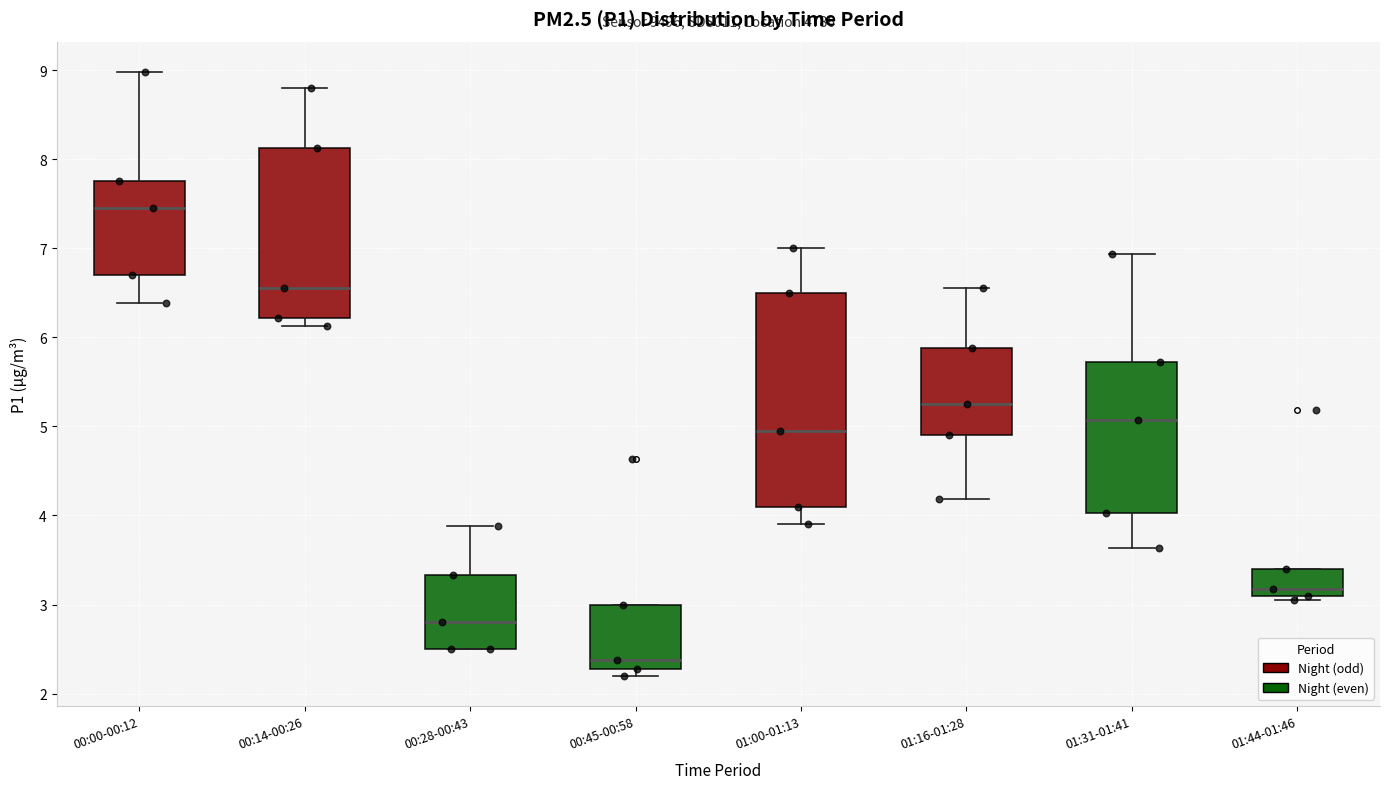

Which box is the tallest, from its lower edge to its upper edge?

01:00-01:13